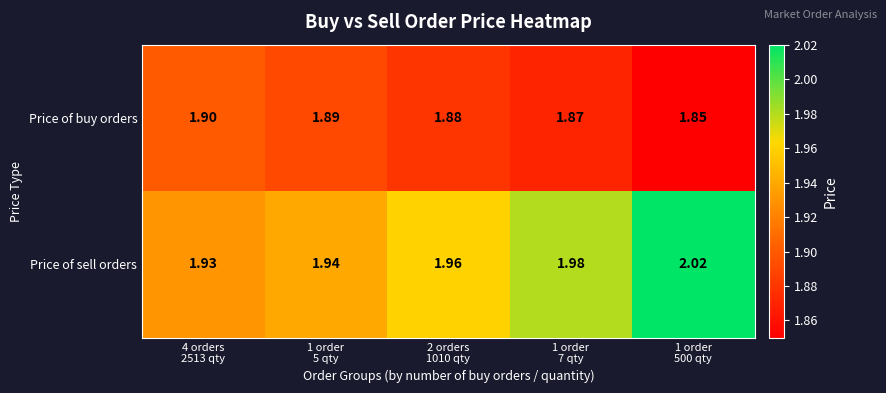

Rank the series by their maximum value, from lowest to highest.

Price of buy orders, Price of sell orders